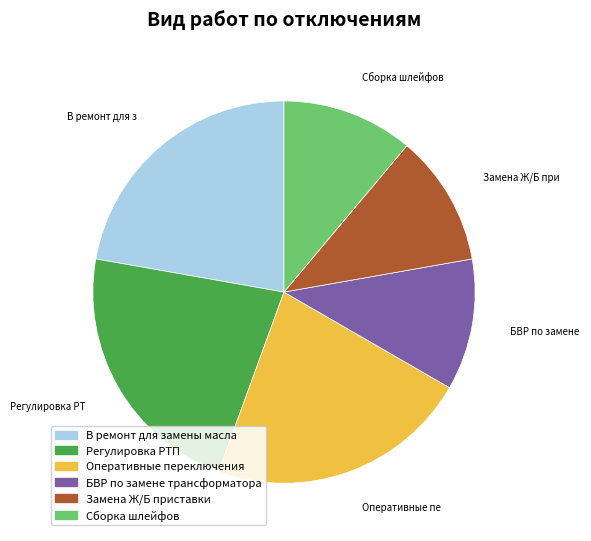

Does any single category account for the majority?

No